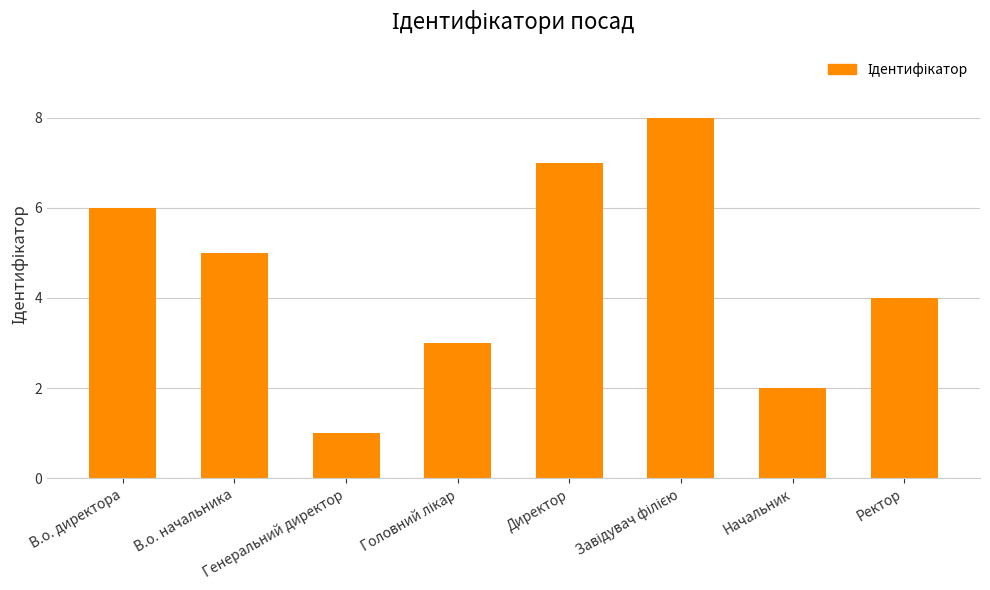

What is the maximum value shown in the chart?

8